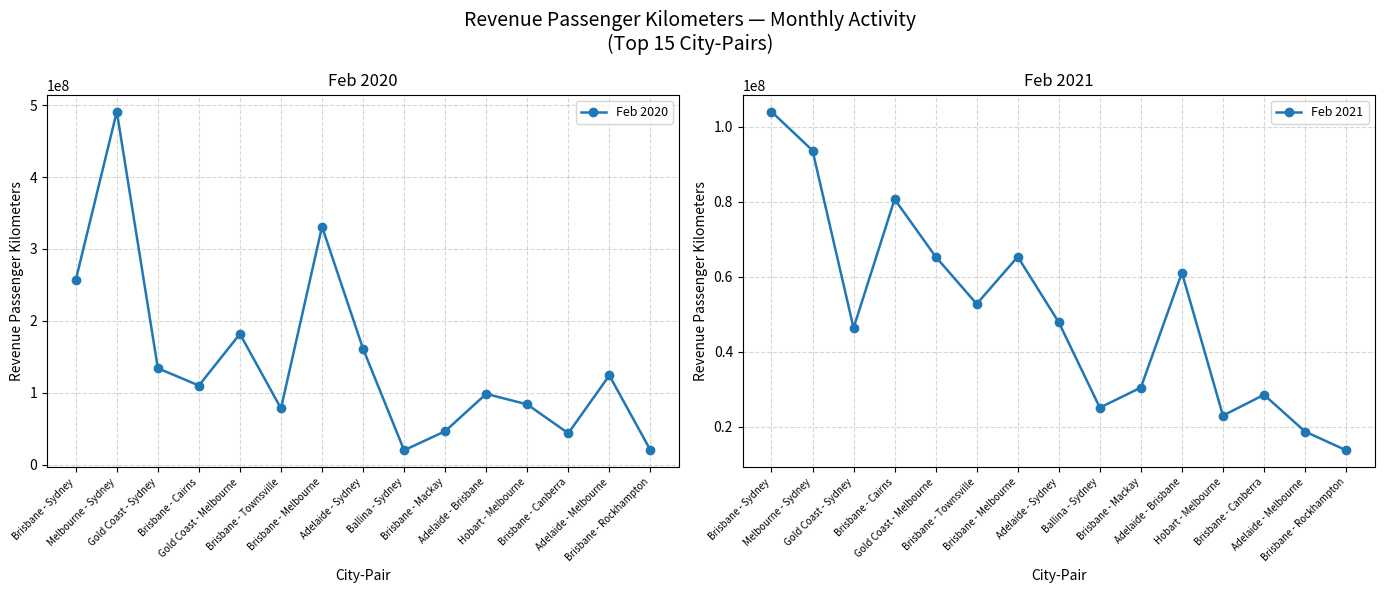

Which series has the largest range (max minus min)?

Feb 2020